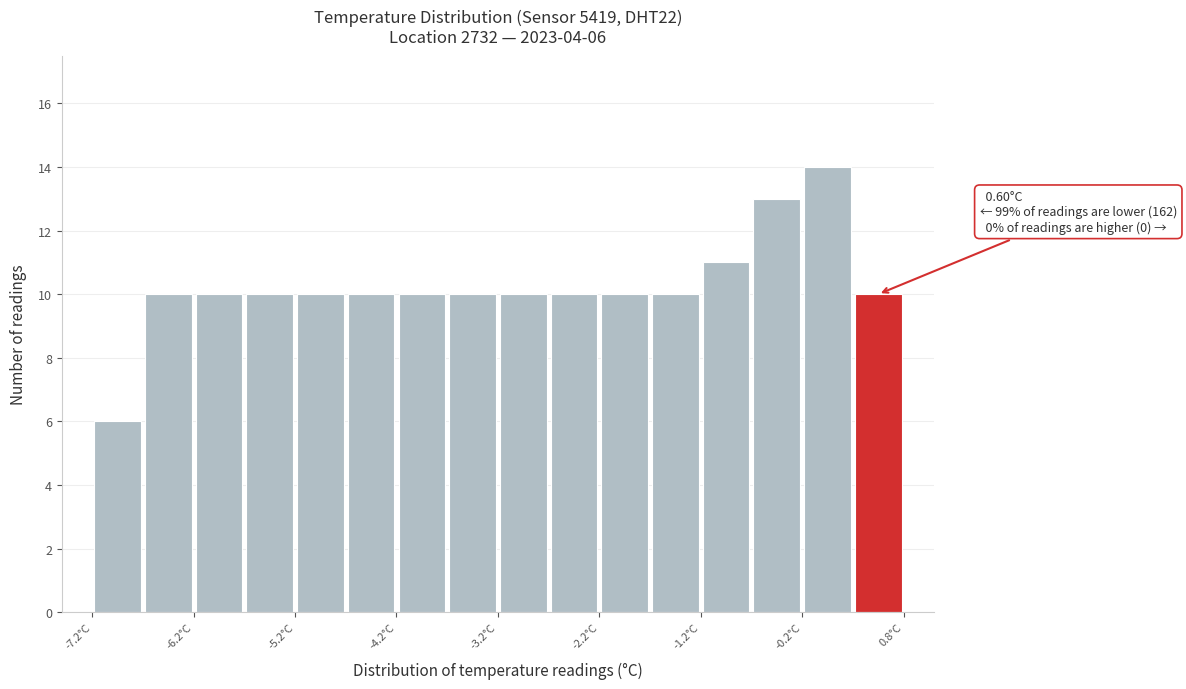

Over which range of the x-axis is the bar tallest?

-0.25 to 0.25